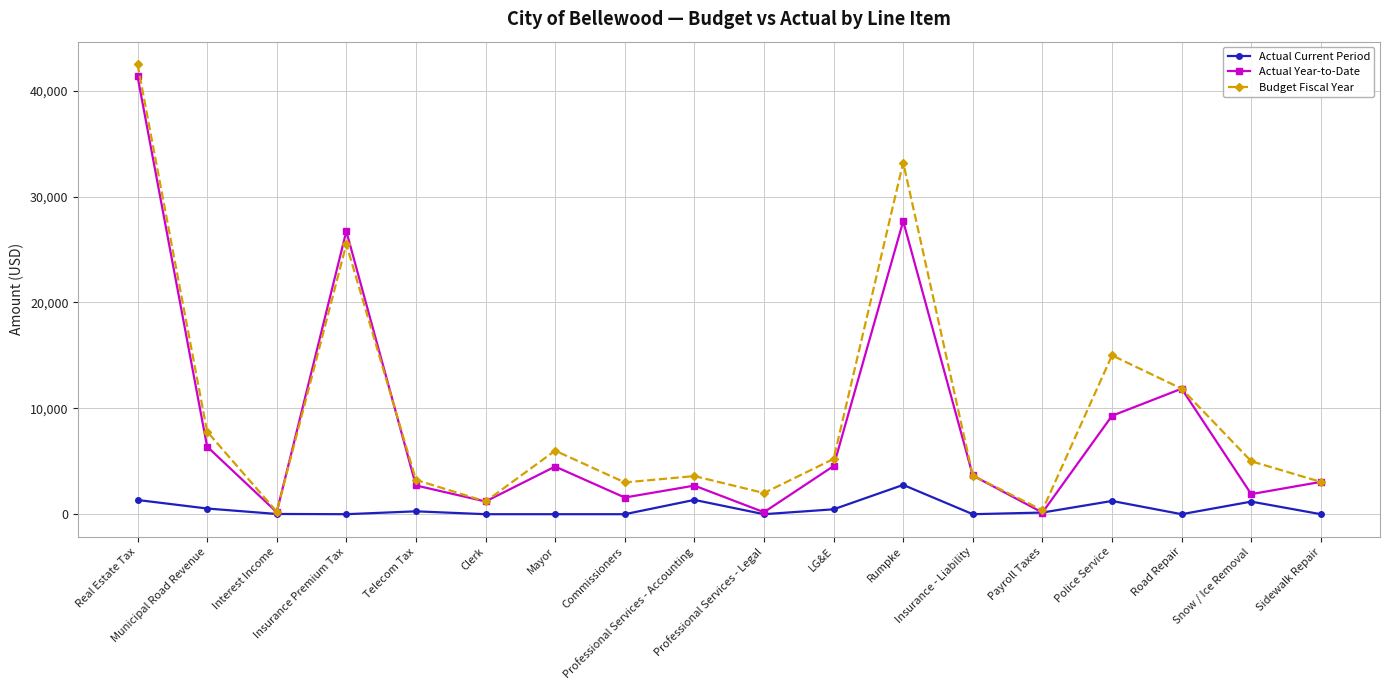

In Actual Year-to-Date, how many points are lower than both neighbors (excluding endpoints)?

6